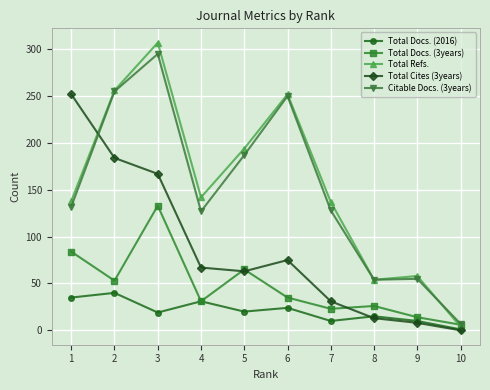

Between 5 and 7, which series saw the biggest shift?

Citable Docs. (3years)